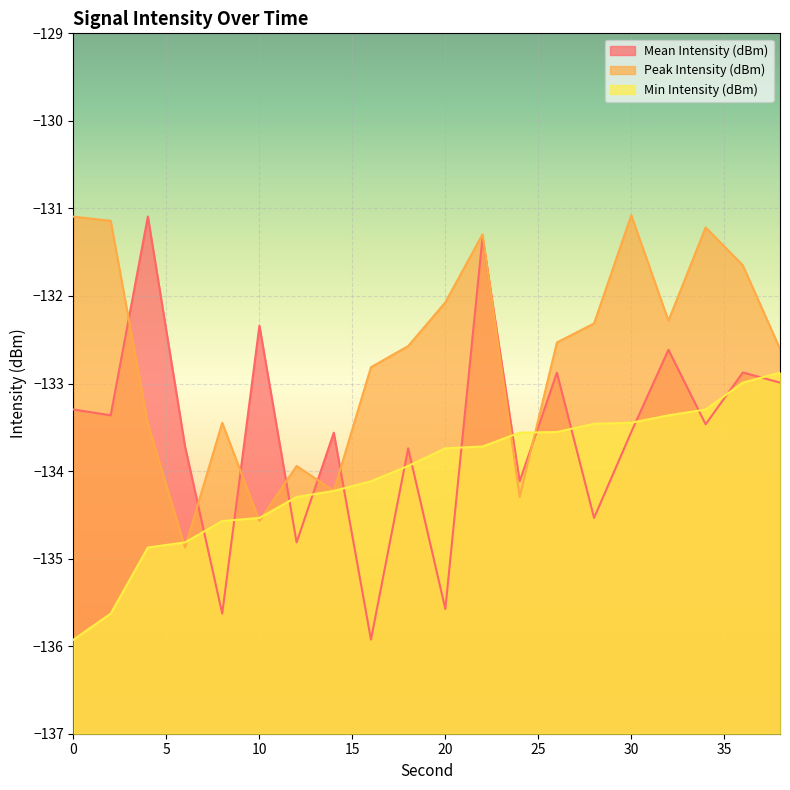

What is the sum of all Min Intensity (dBm) values?

-2680.9